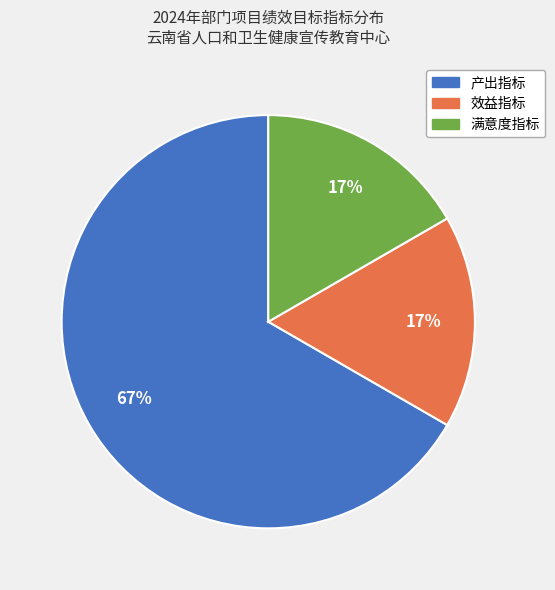

Which category has the biggest portion of the pie?

产出指标